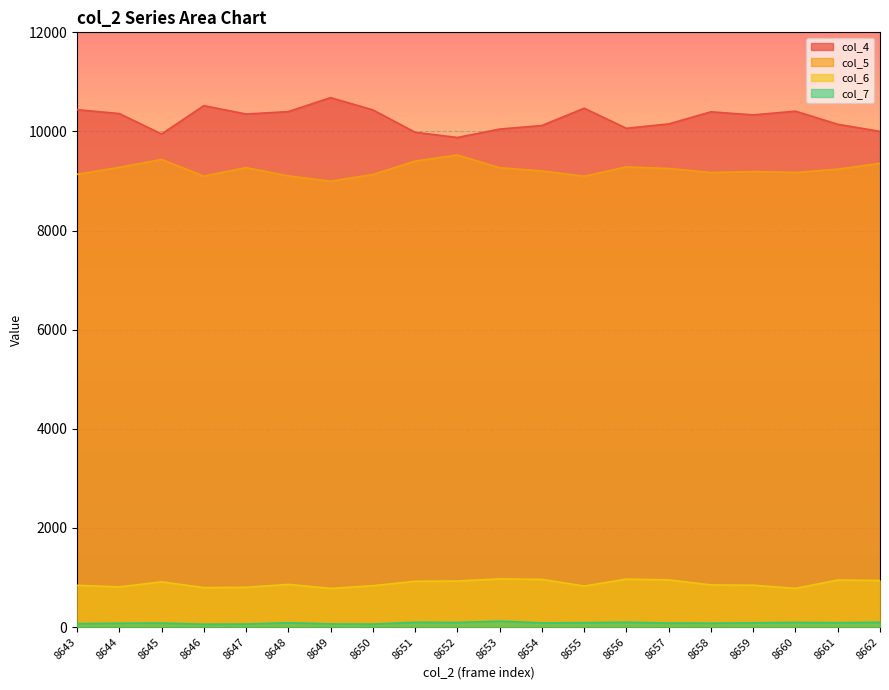

Which category has the highest value across all series?

8649